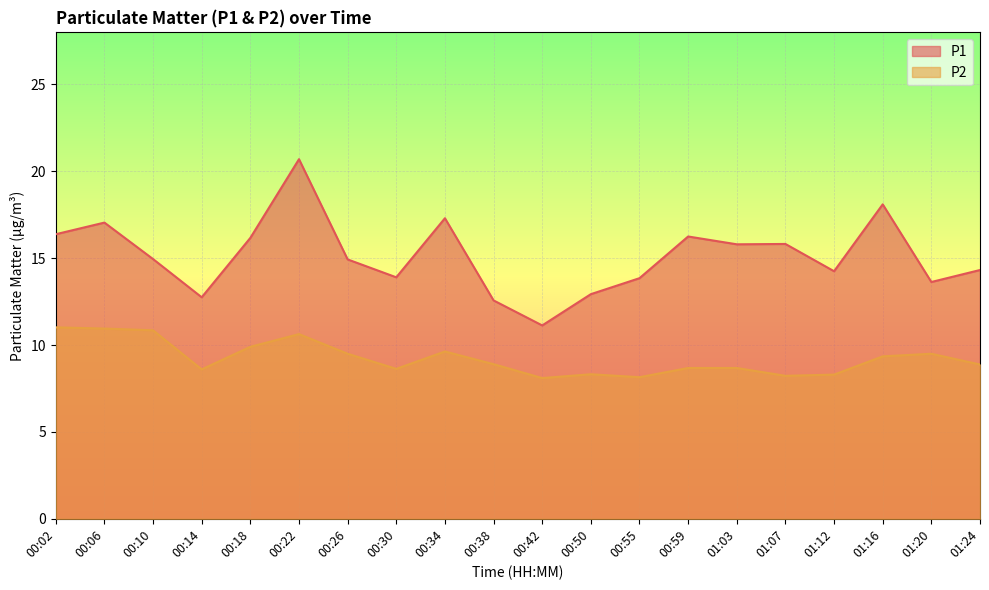

The value of P1 at 00:26 is 14.9. True or false?

True